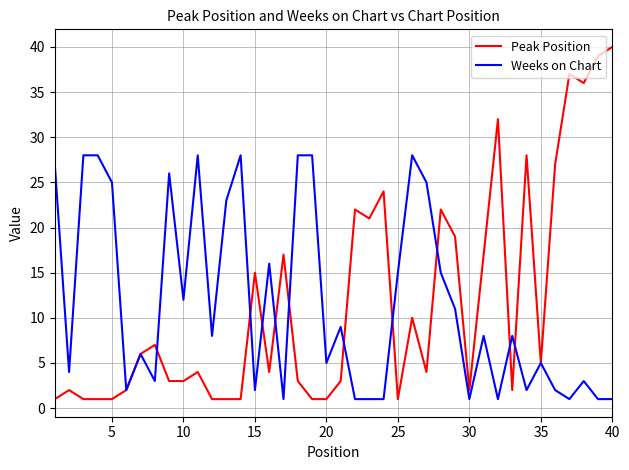

How many lines are shown in the chart?

2